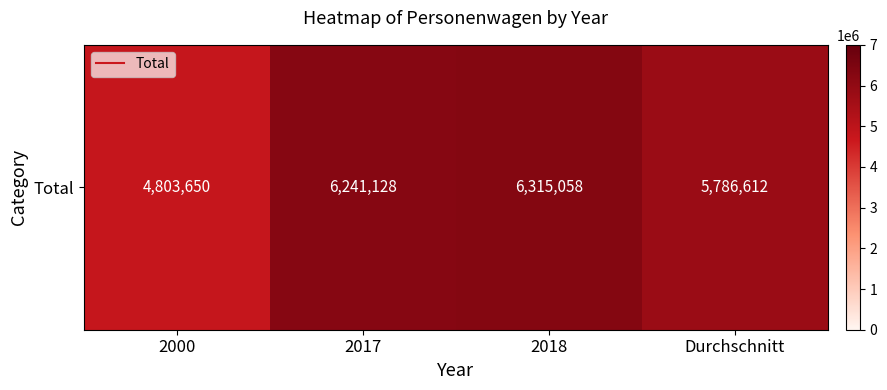

What is the average value?

5786612